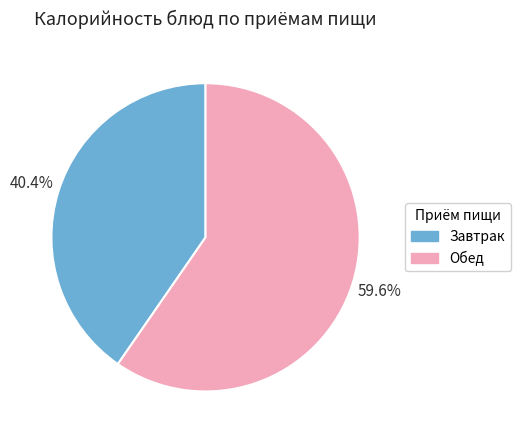

Approximately how many times larger is the value at Обед compared to Завтрак?

1.5